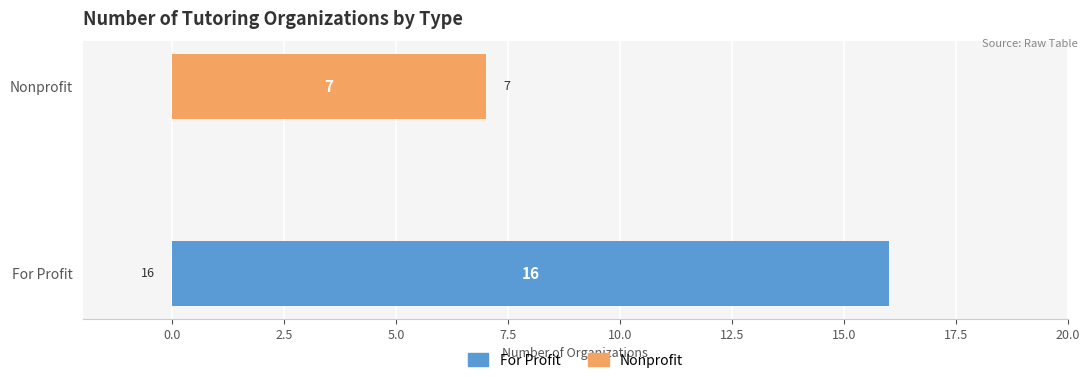

Reading left to right, extract all data points from this chart.

For Profit: 16	0
Nonprofit: 0	7